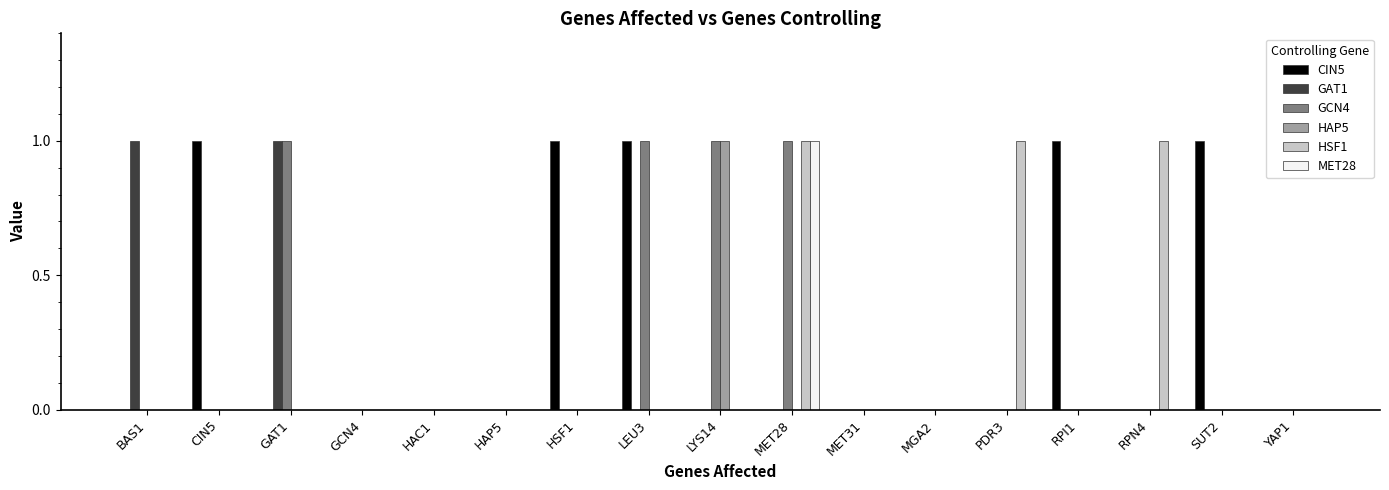

How many groups of bars are there?

17